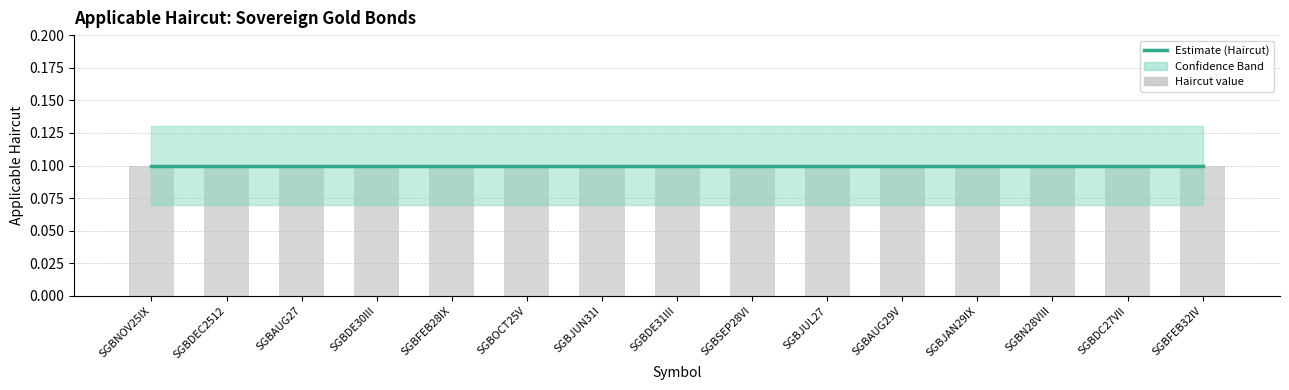

At which label is Haircut_upper closest to 0?

SGBNOV25IX